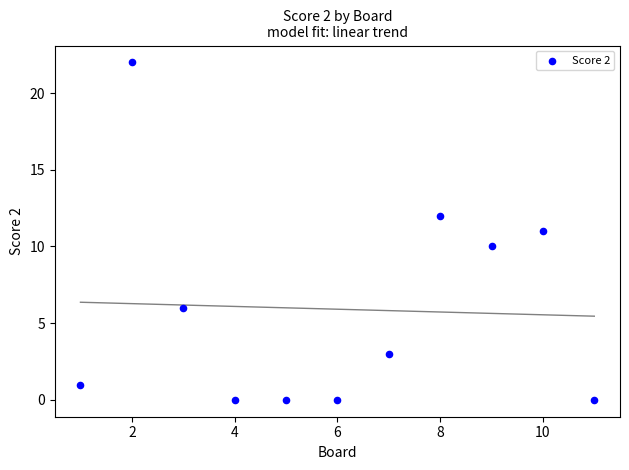

What is the range of X values (max minus min)?

10